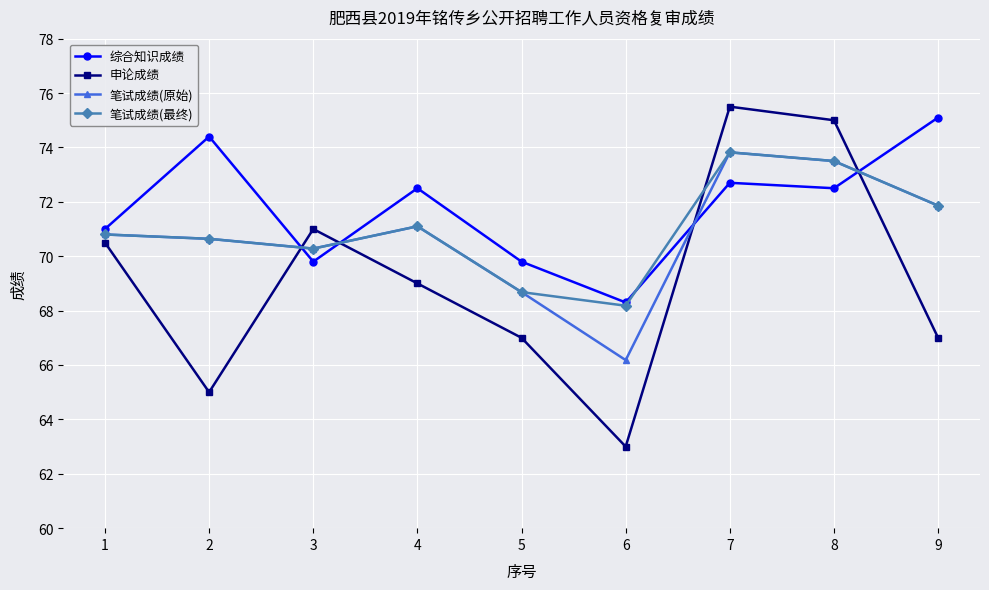

True or false: 笔试成绩(最终) and 申论成绩 cross at least once.

True